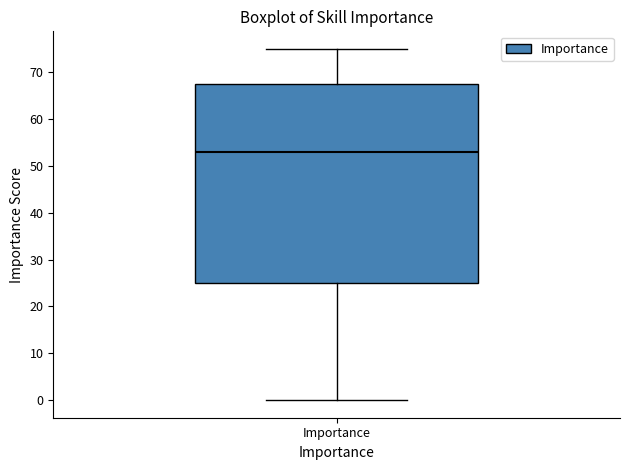

Where does the upper whisker of the box for Importance end on the y-axis? The values are not printed on the chart, so give them approximately, as read against the axis.

75